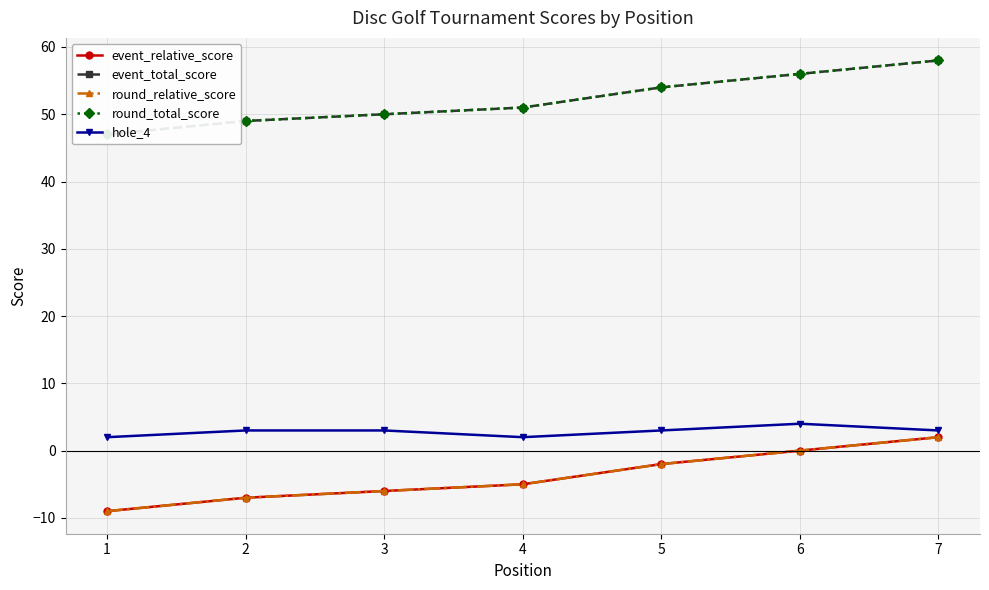

What is the value of the event_total_score point at the 4th from the left?

51